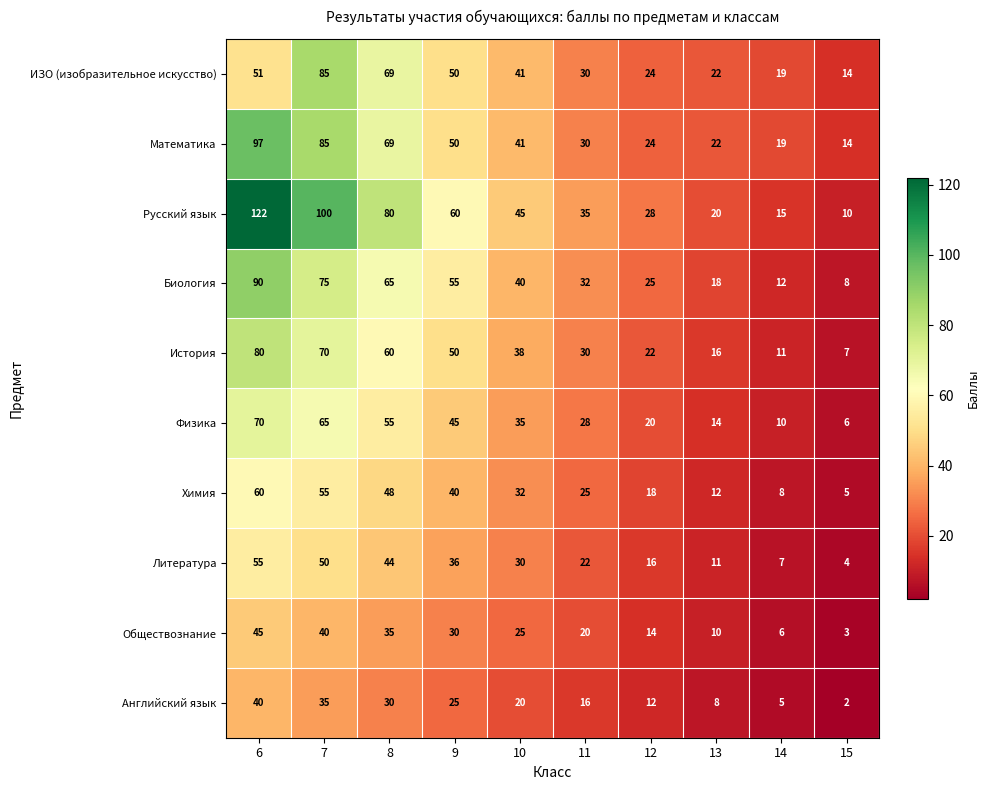

At which category is the sum across all series the highest?

6